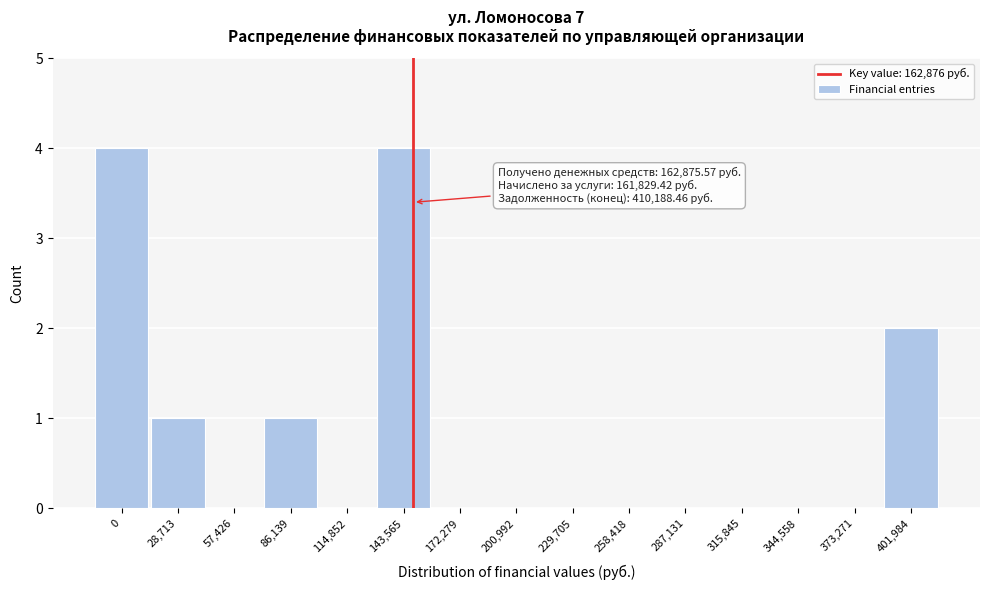

Reading left to right, extract all data points from this chart.

0=4	28,713=1	57,426=0	86,139=1	114,852=0	143,565=4	172,279=0	200,992=0	229,705=0	258,418=0	287,131=0	315,845=0	344,558=0	373,271=0	401,984=2